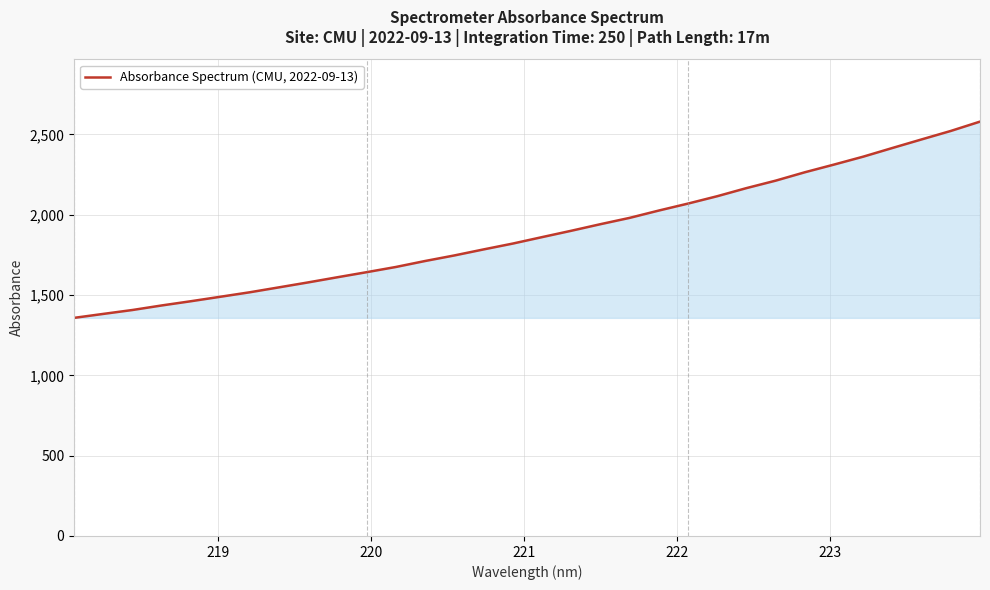

What is the maximum value shown in the chart?

2580.1